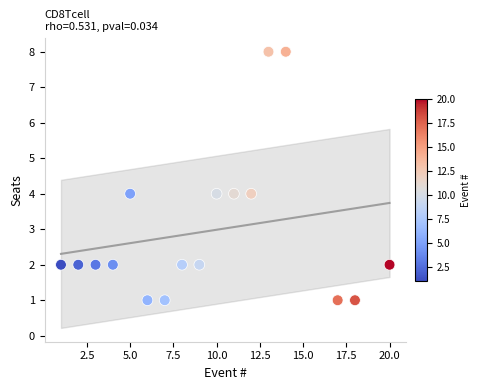

What is the range of X values (max minus min)?

19